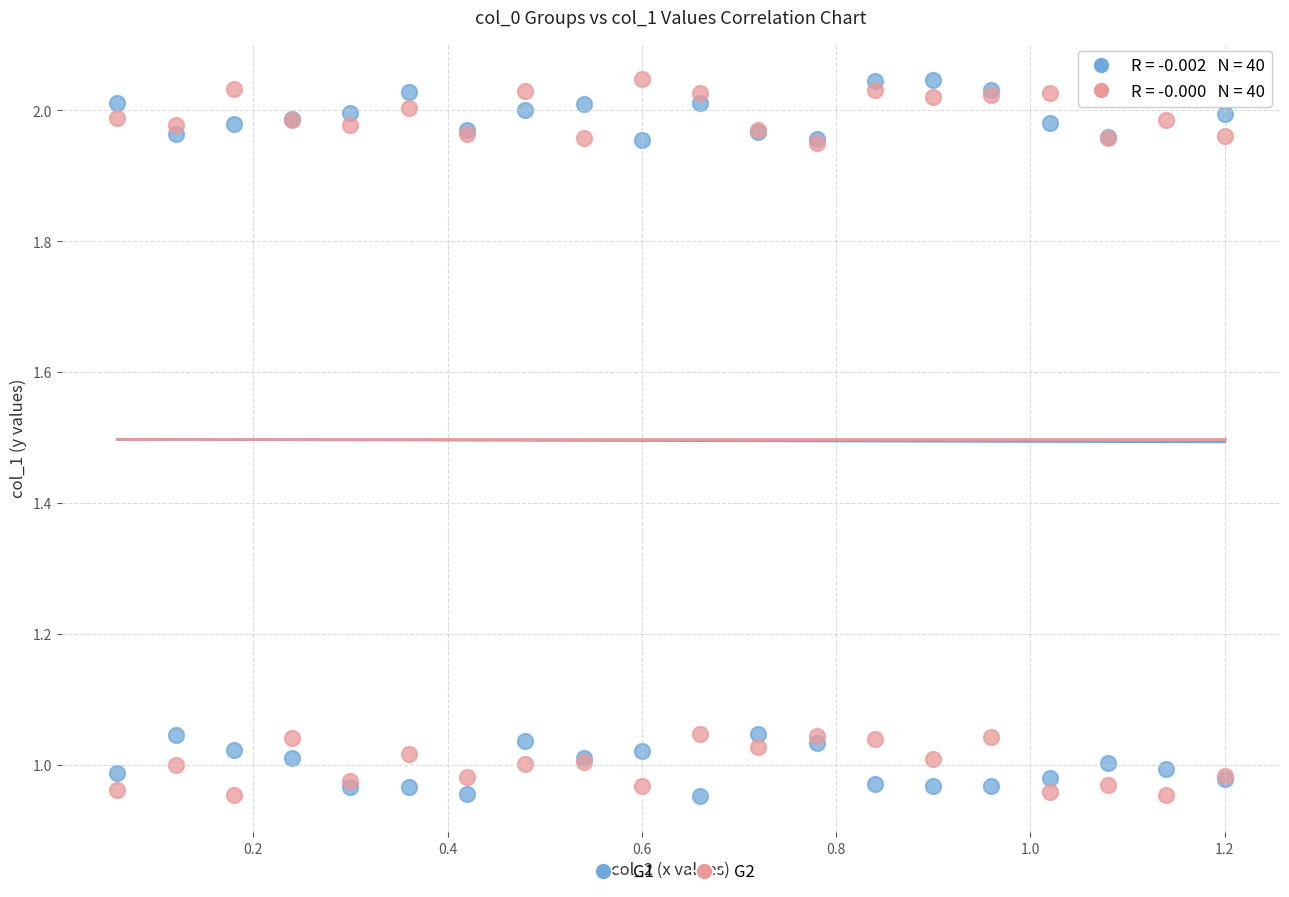

What are all the series names shown in the legend?

G1, G2